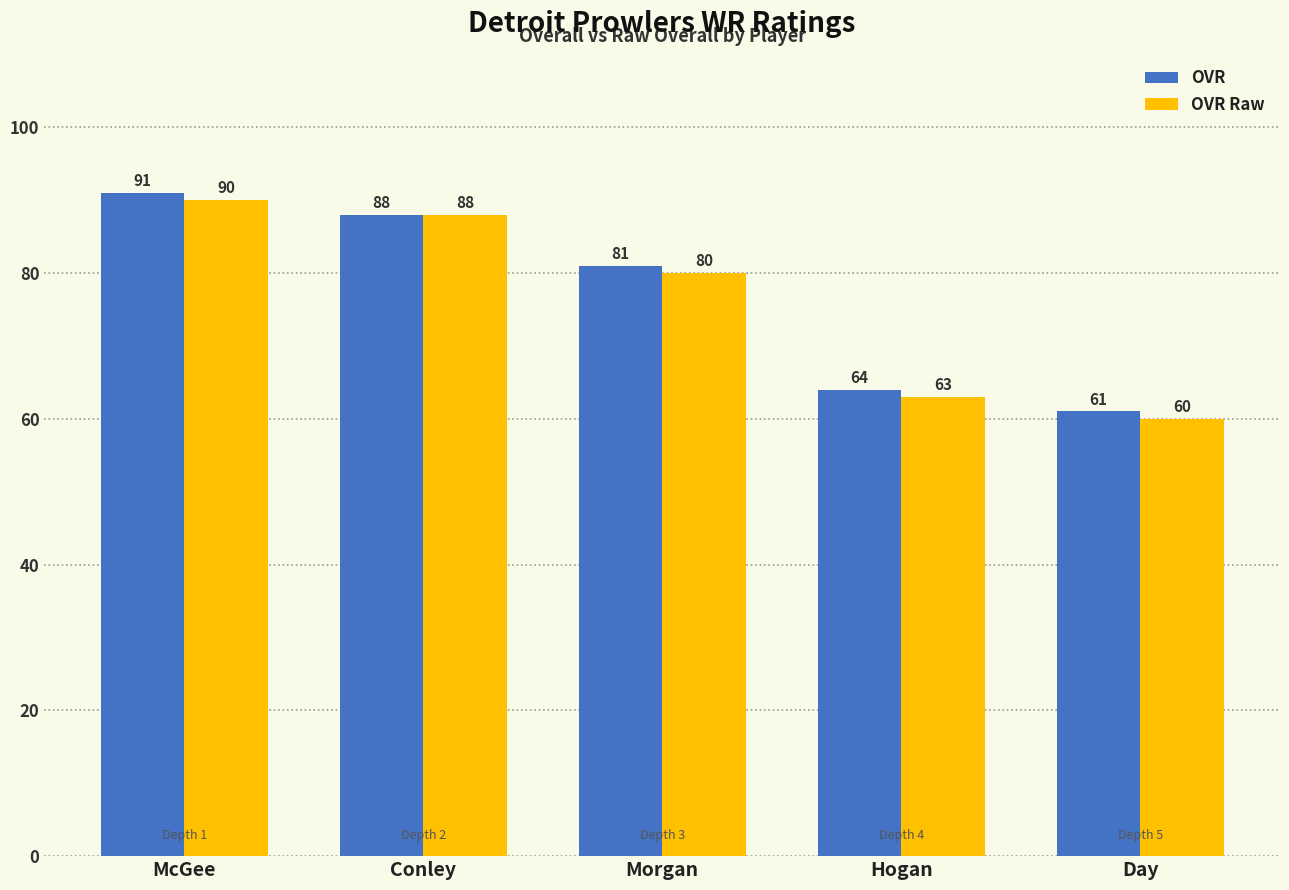

Reading right to left, extract all data points from this chart.

OVR: 61	64	81	88	91
OVR Raw: 60	63	80	88	90